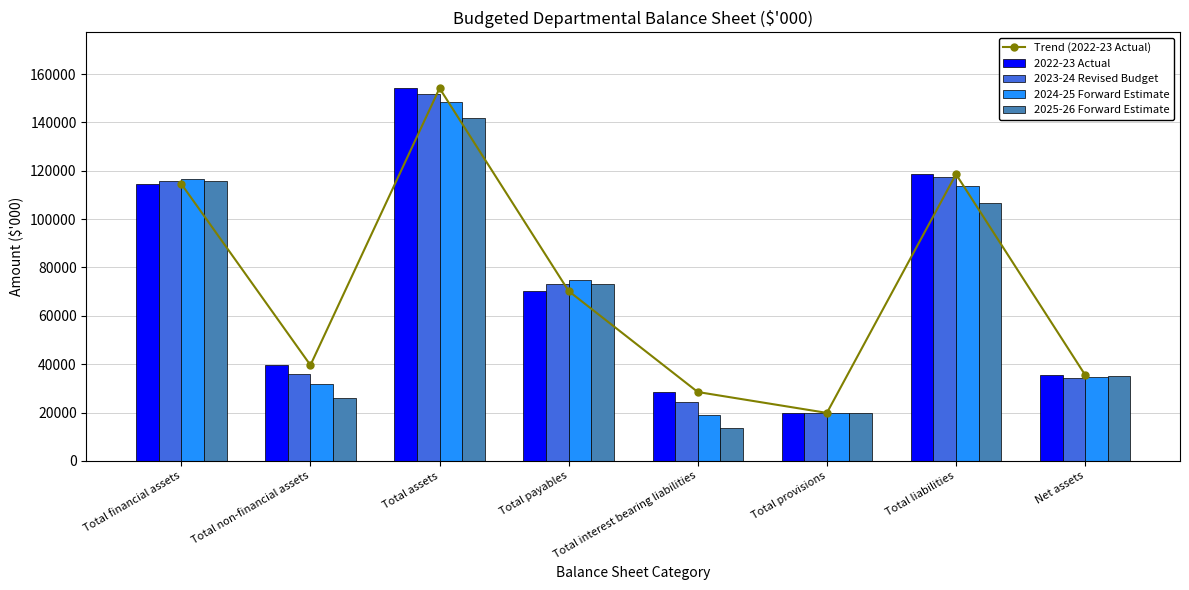

At how many categories does at least one series exceed 15707?

8